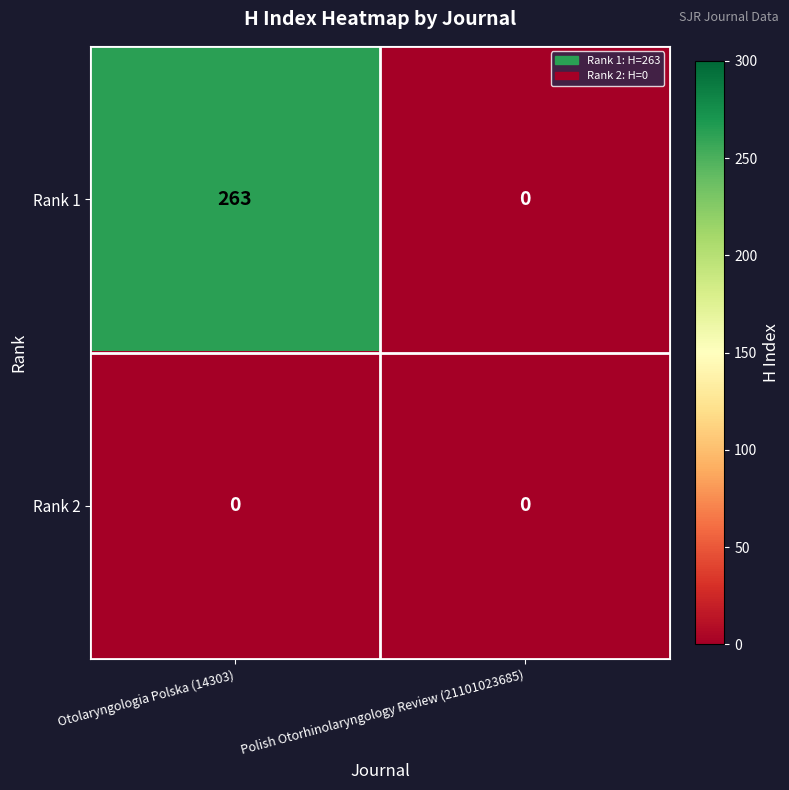

At Otolaryngologia Polska (14303), list the series in order from largest to smallest.

Rank 1, Rank 2